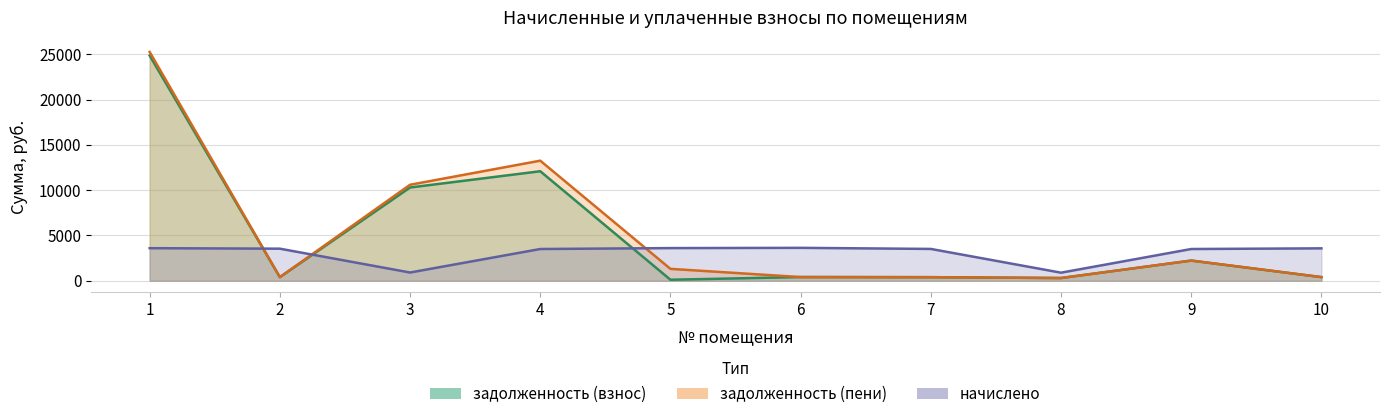

True or false: задолженность (взнос) and задолженность (пени) intersect in this chart.

False